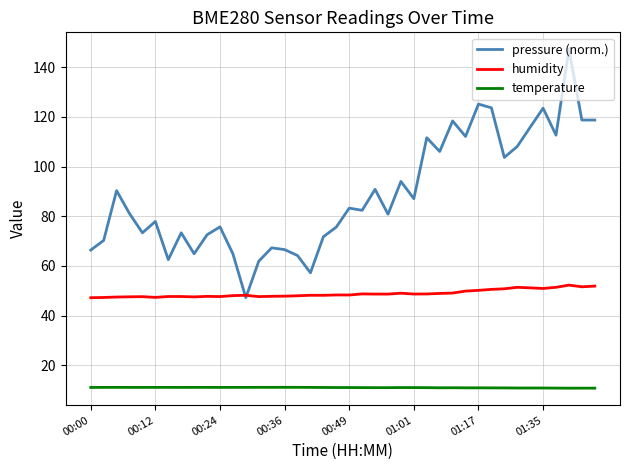

Rank the series by their average value, from highest to lowest.

pressure (norm.), humidity, temperature